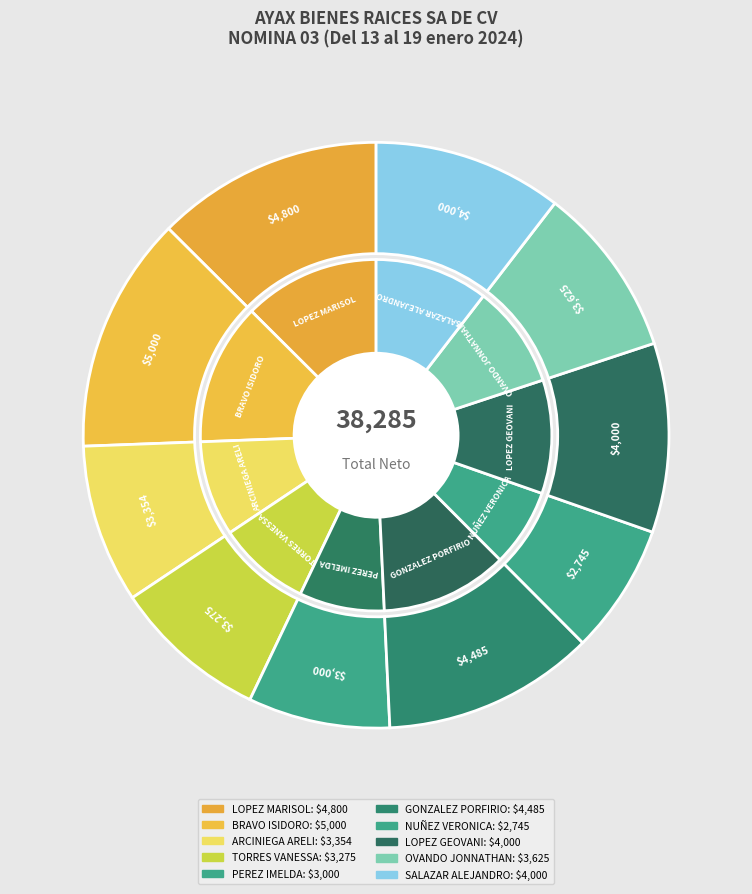

The BRAVO ENSASTIGUE ISIDORO slice represents 2% of the pie. True or false?

False